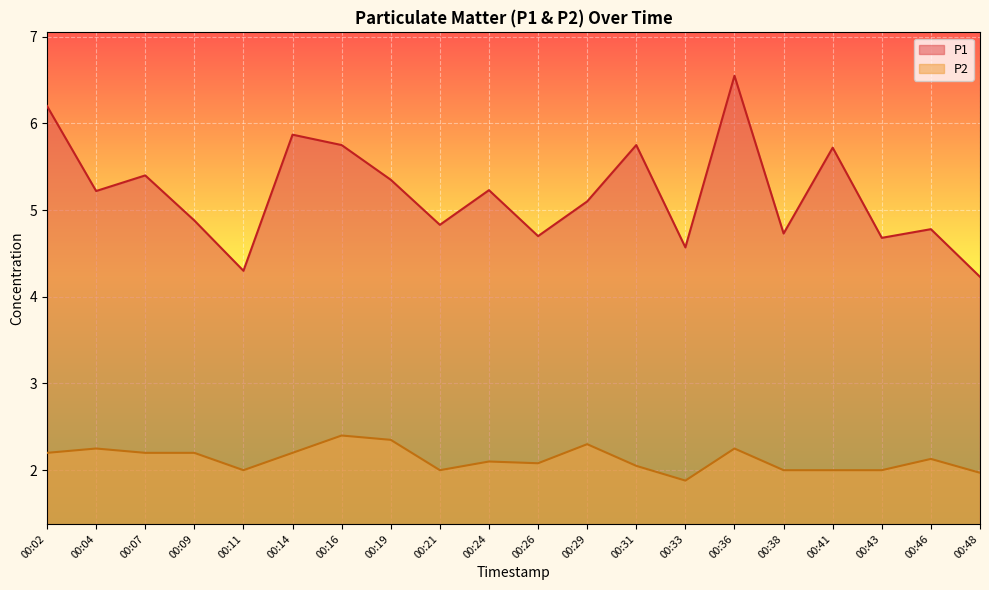

Which series has the largest total across all categories?

P1